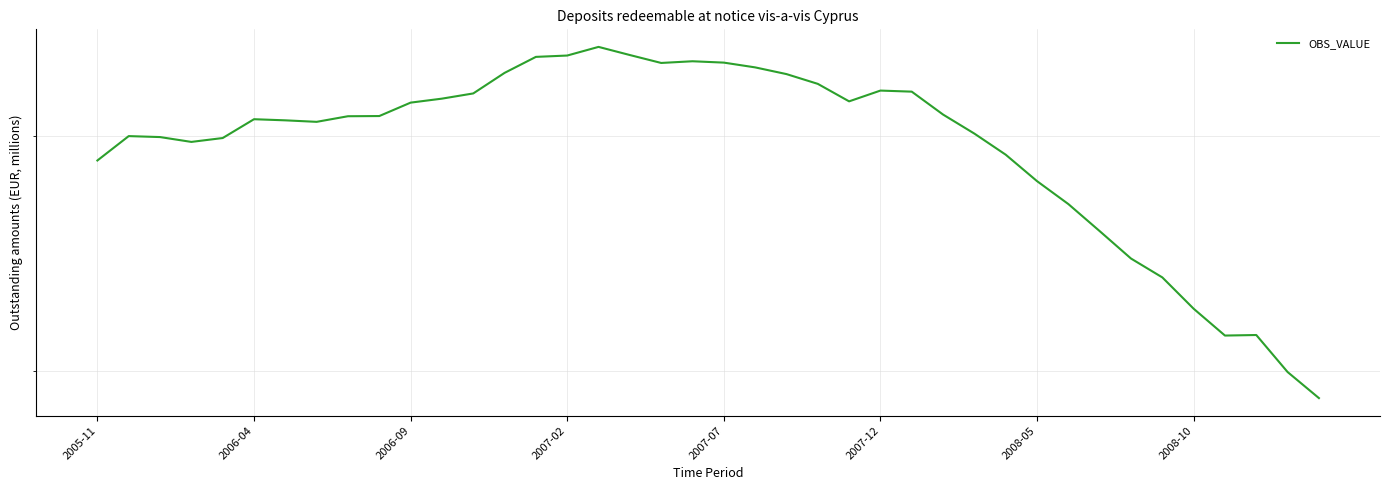

Where is the data nearest to the value 2704?

31